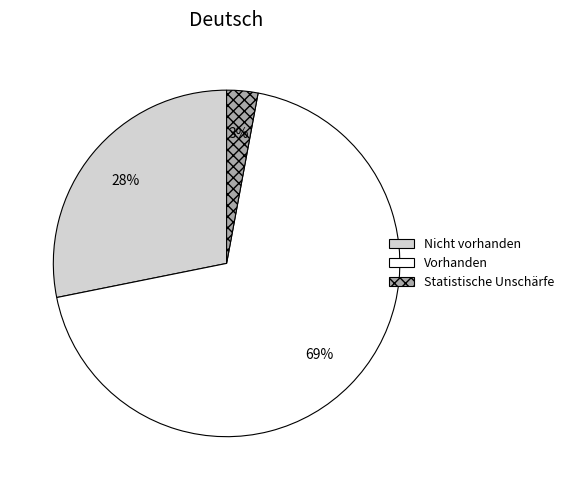

How many slices are in this pie chart?

3